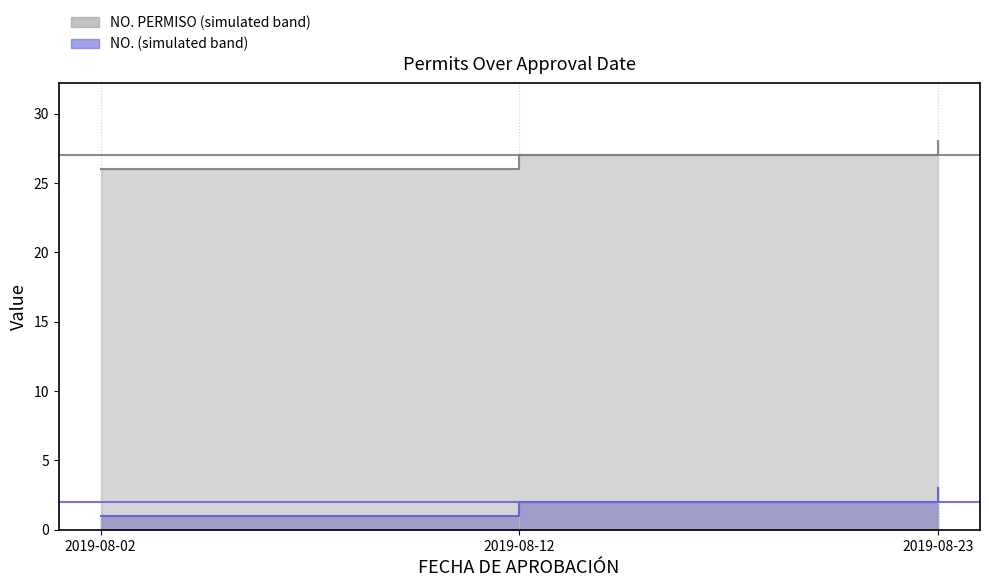

What is the difference between the maximum and minimum values in the NO. series?

2